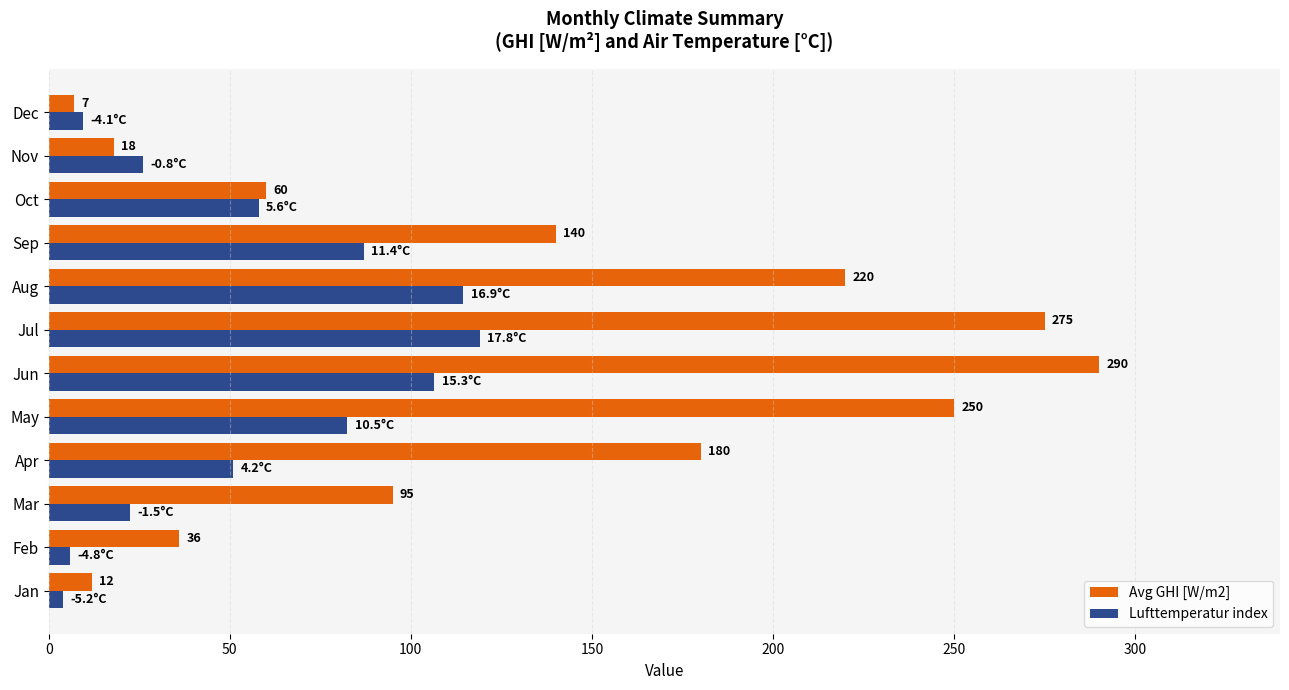

Read the Avg GHI [W/m2] value at Aug.

220.0